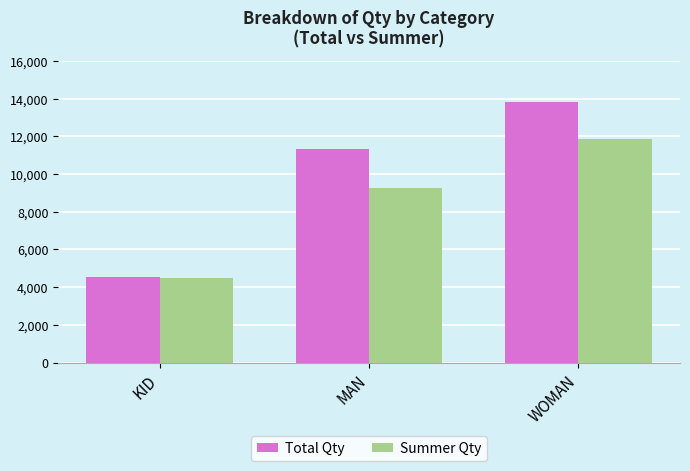

Between KID and WOMAN, which series saw the biggest shift?

Total Qty